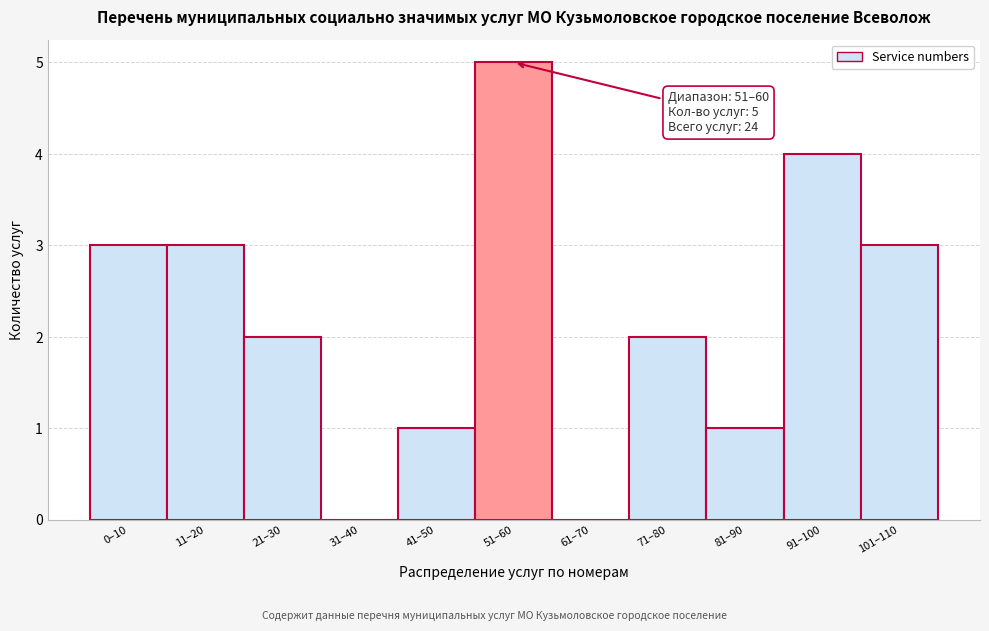

Reading left to right, list all the values displayed in this chart.

0–10=3	11–20=3	21–30=2	31–40=0	41–50=1	51–60=5	61–70=0	71–80=2	81–90=1	91–100=4	101–110=3